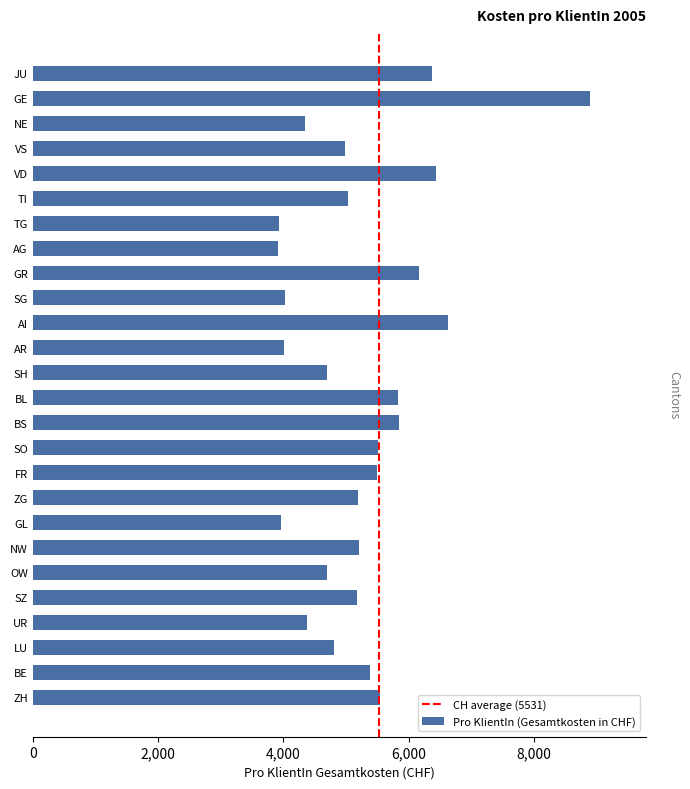

Is it true that the value at GR is 6156?

True